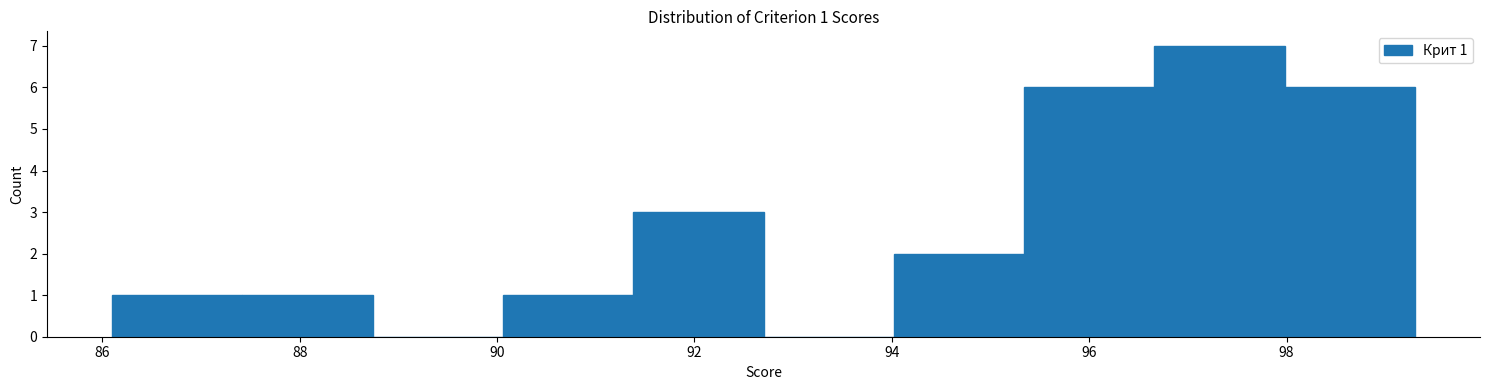

Over which range of the x-axis is the bar tallest?

96.66 to 97.98